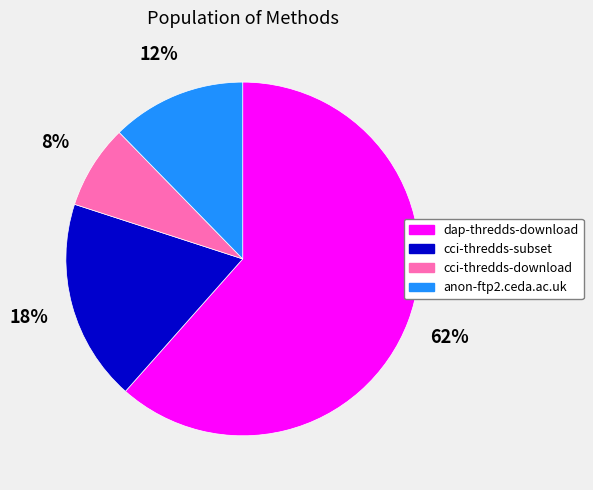

Do cci-thredds-download and dap-thredds-download together represent more than half of the pie?

Yes